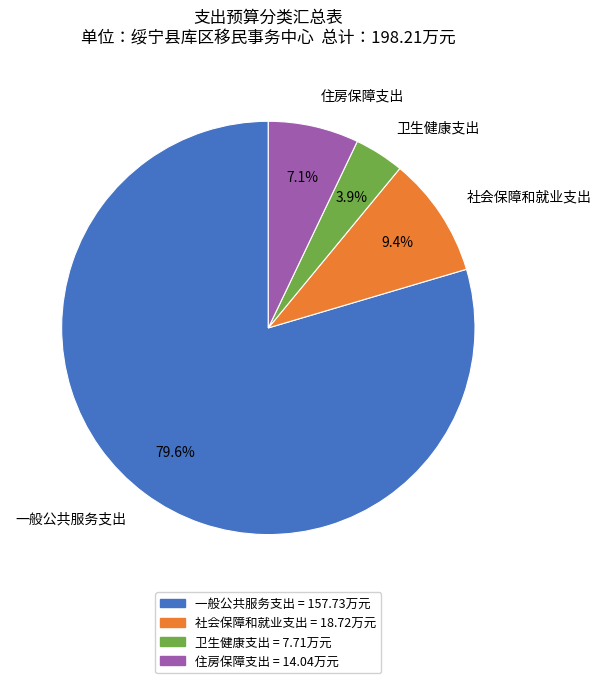

To the nearest percent, what portion does 住房保障支出 represent?

7%